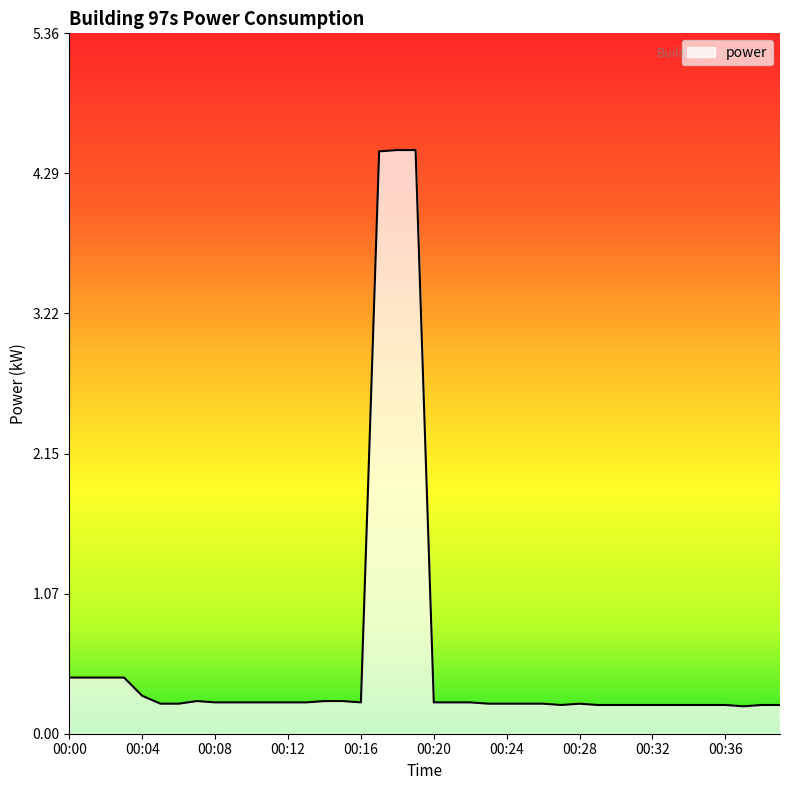

What is the difference between the maximum and minimum values?

4.3